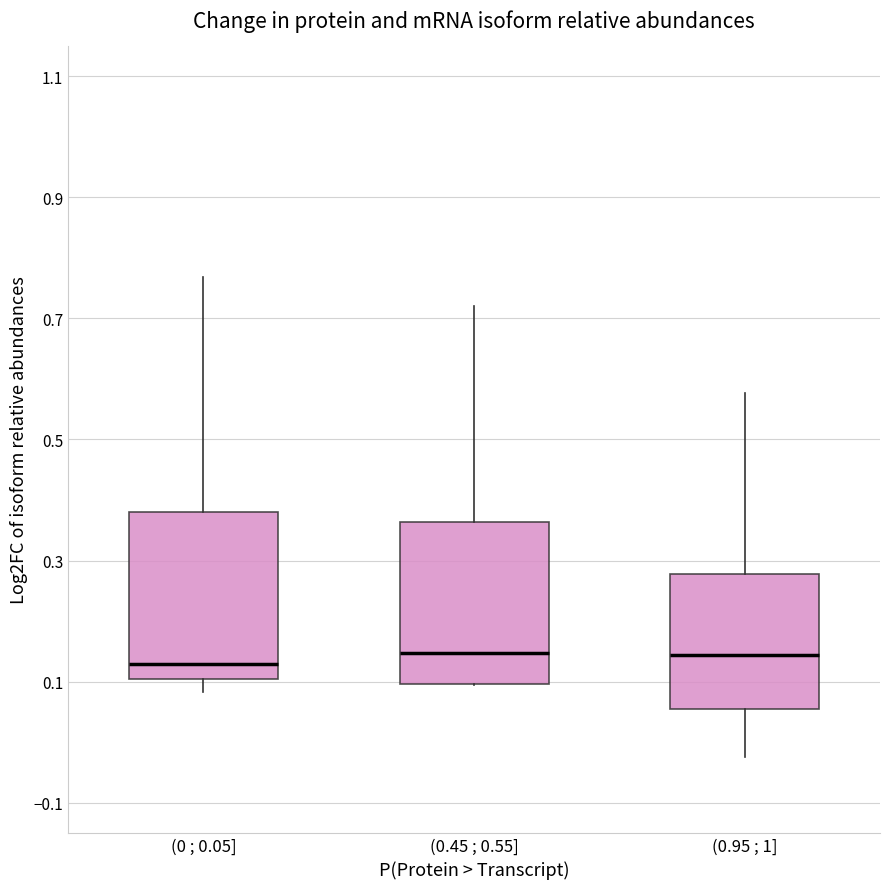

Reading left to right, read every box against the y-axis: the position of its median line, the range the box covers, and the ends of its whiskers. The values are not printed on the chart, so give them approximately, as read against the axis.

(0 ; 0.05]: median 0.12, box 0.10 to 0.38, whiskers 0.08 to 0.76
(0.45 ; 0.55]: median 0.14, box 0.10 to 0.36, whiskers 0.10 to 0.72
(0.95 ; 1]: median 0.14, box 0.06 to 0.28, whiskers -0.02 to 0.58